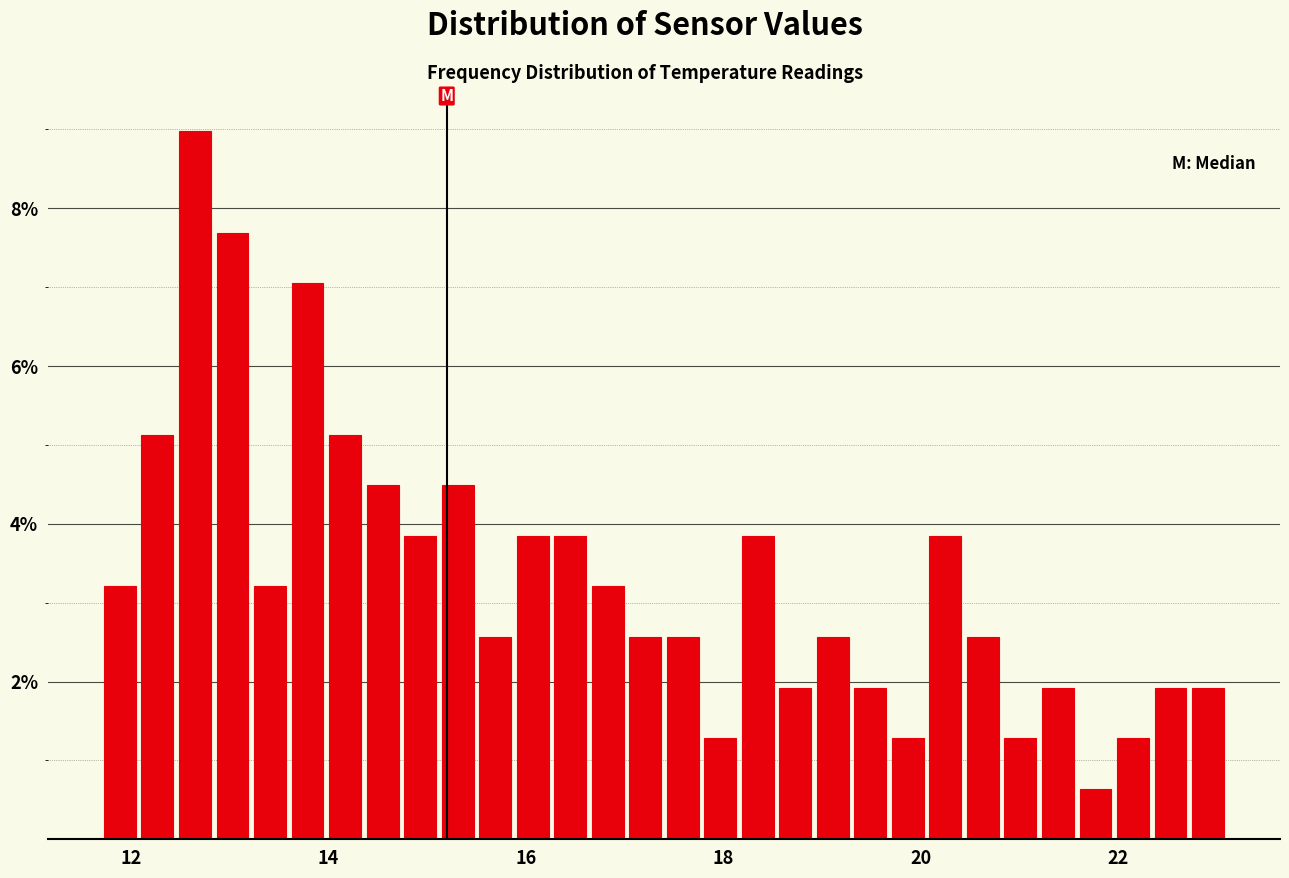

Read against the x-axis, roughly where is the centre of the tallest bar?

12.6